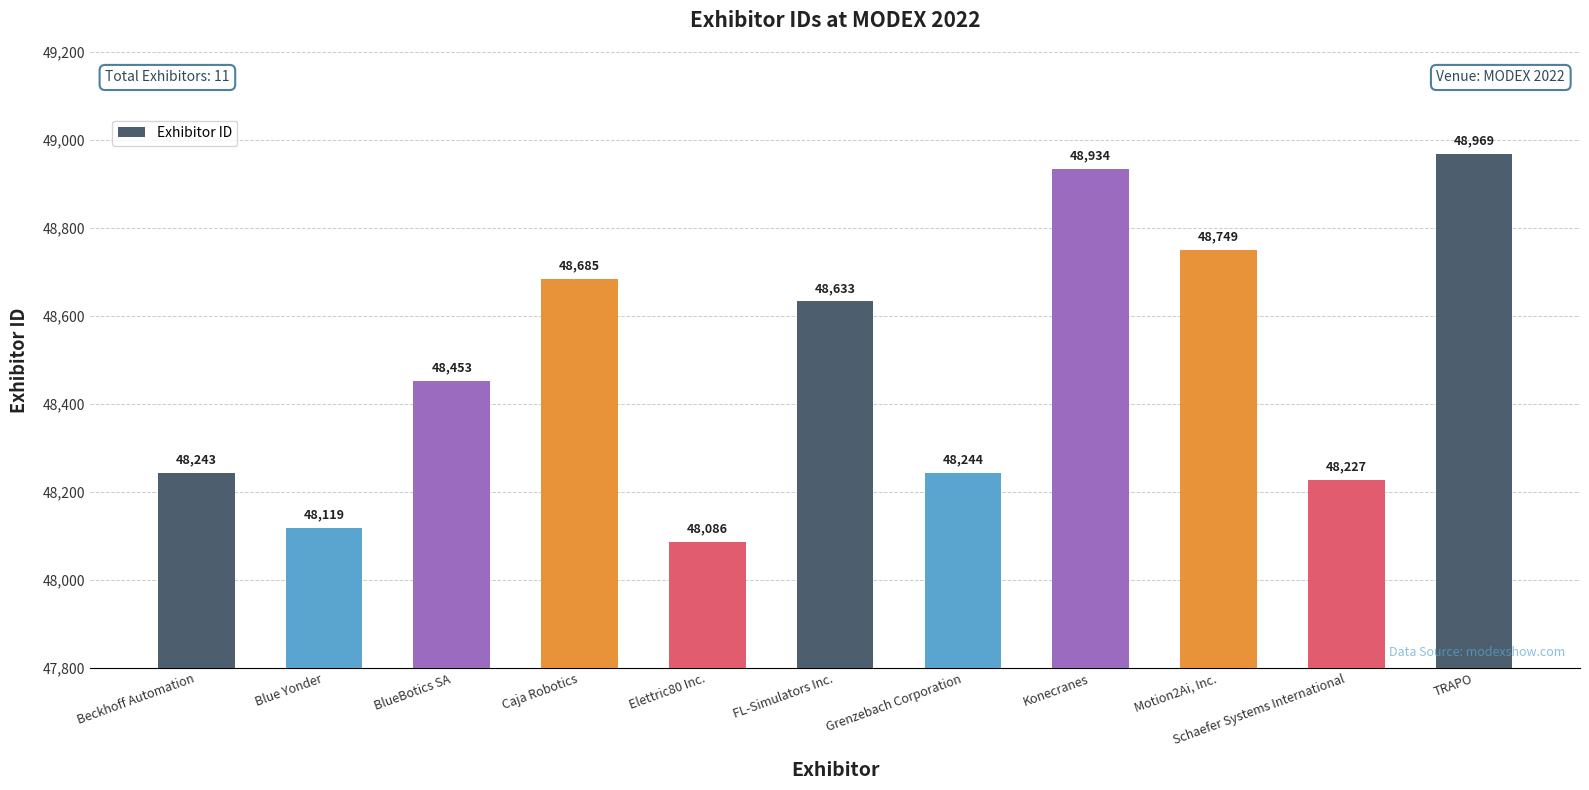

Does the chart contain stacked bars?

No